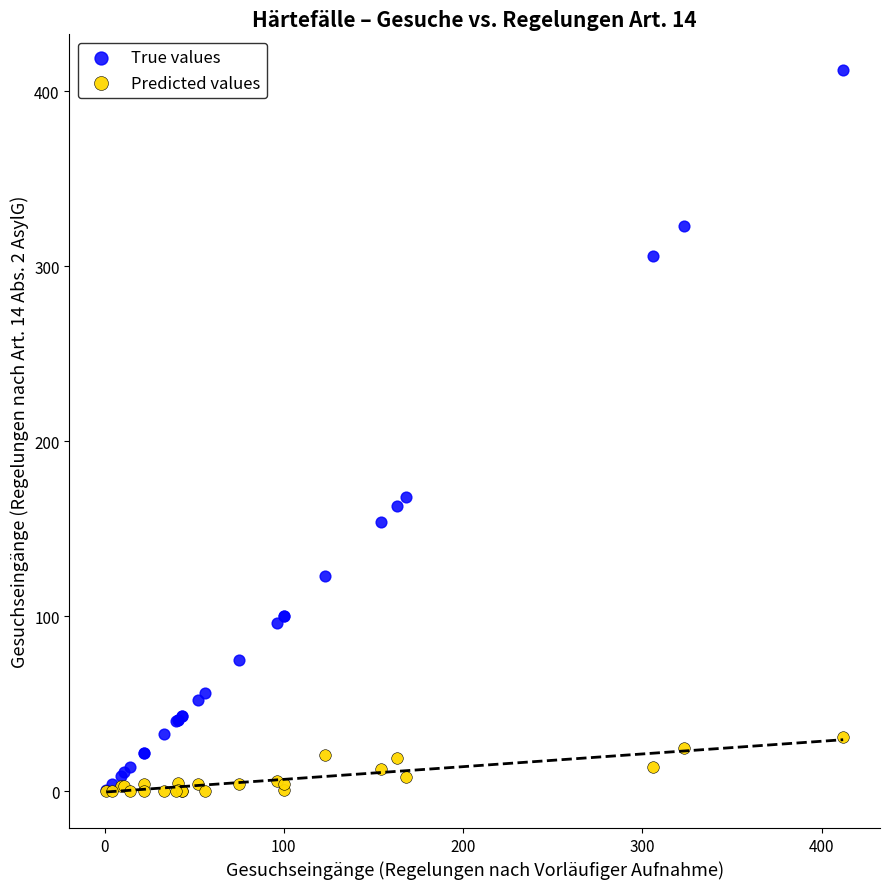

Across all series, what Y value is closest to 206?

168